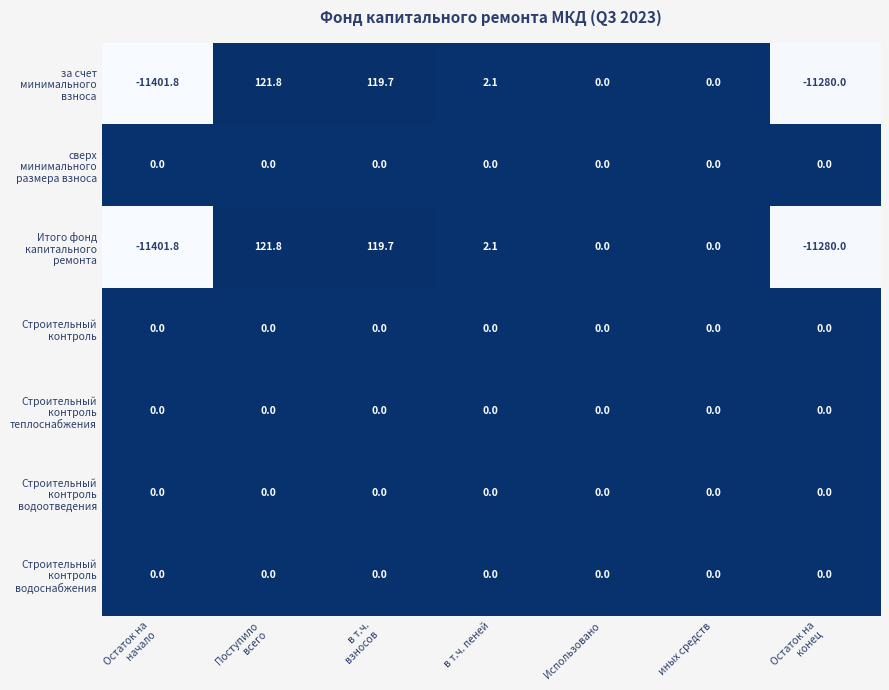

What is the smallest value displayed?

-11401.8